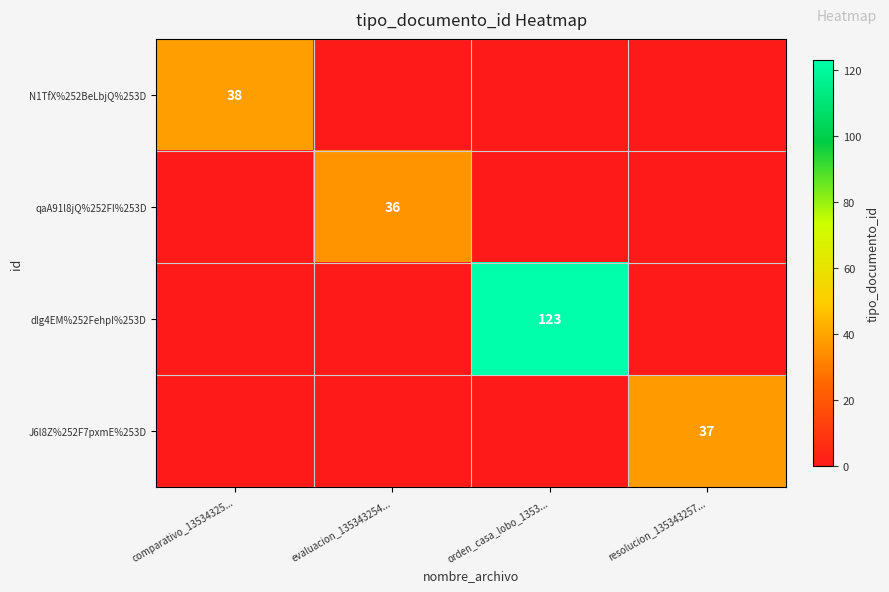

The qaA91l8jQ%252FI%253D series shows 62 at evaluacion_135343254.... True or false?

False